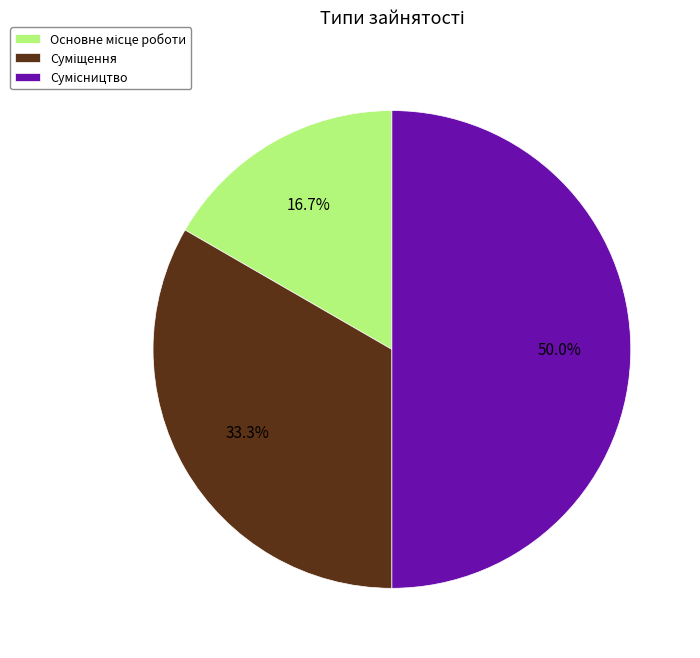

Count the number of slices in the pie.

3